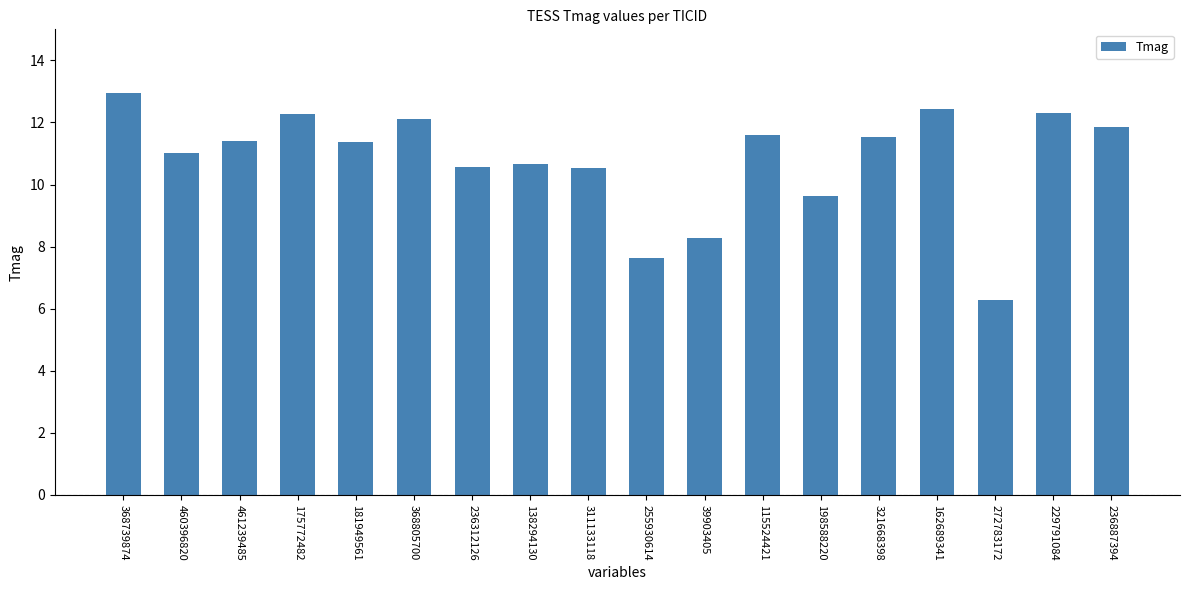

What value does the data have at 255930614?

7.6